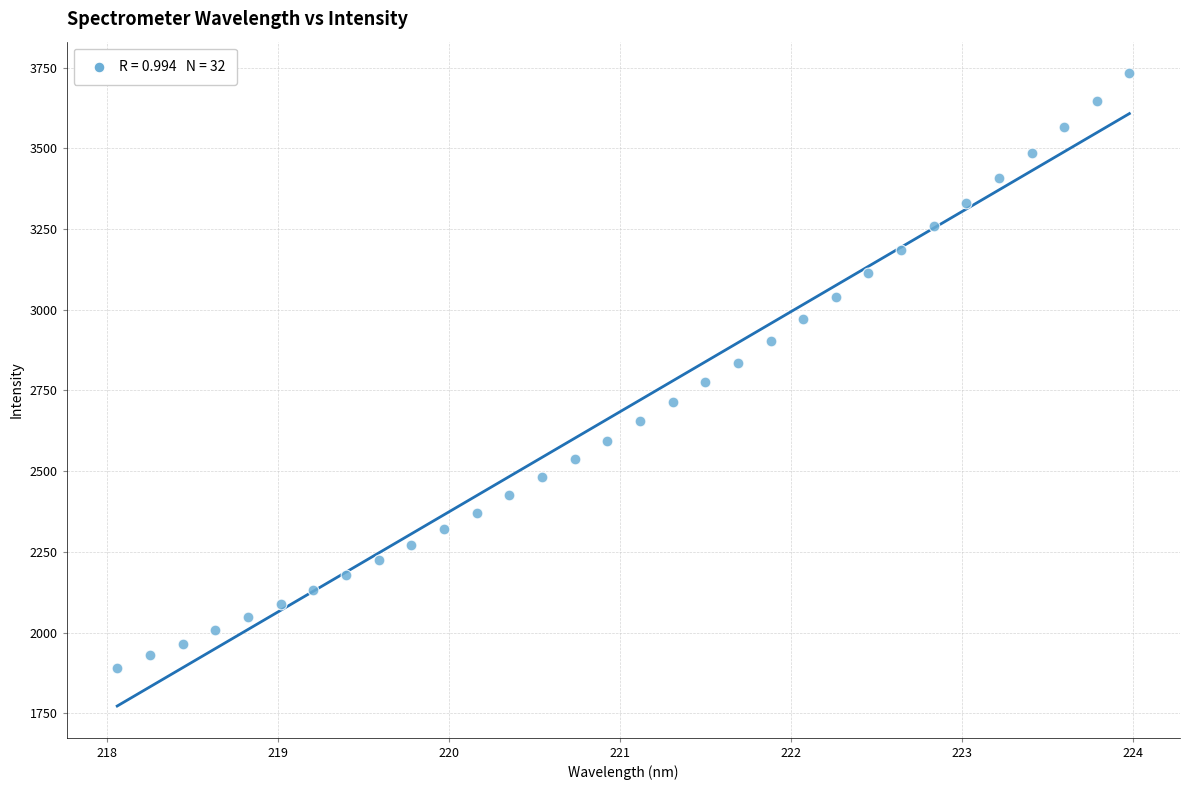

What is the range of X values (max minus min)?

5.9